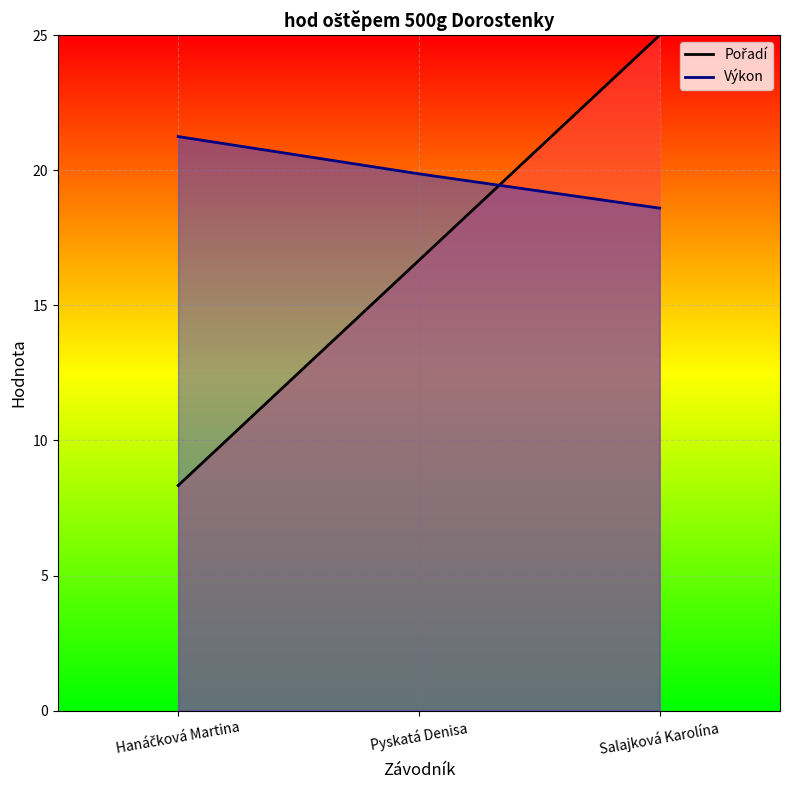

Rank the series at Hanáčková Martina from lowest to highest value.

Pořadí, Výkon